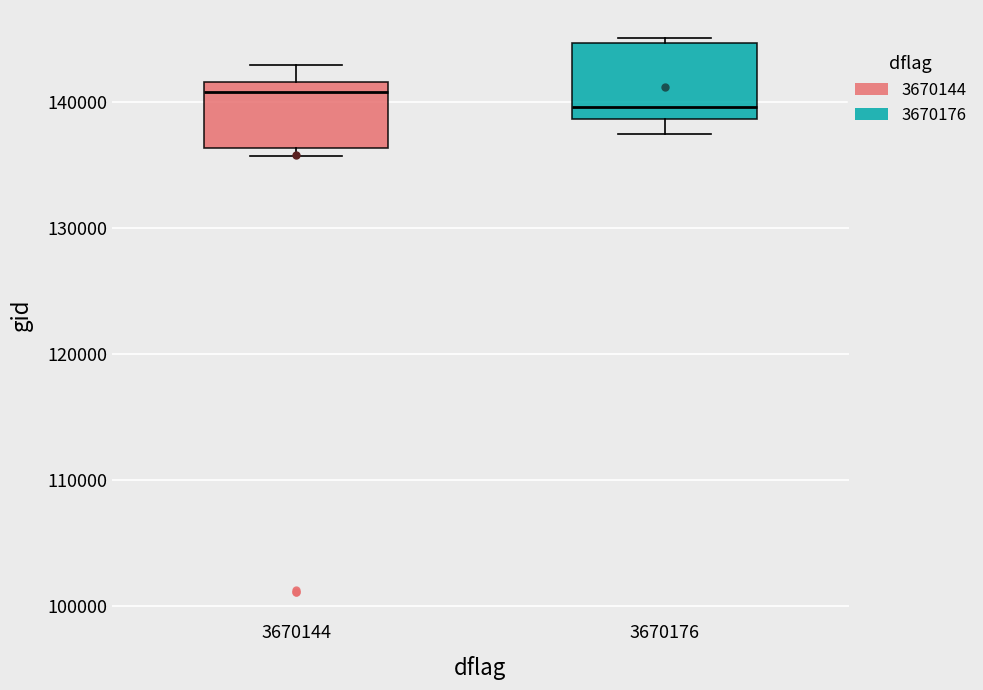

Which box has the lowest median line?

3670176